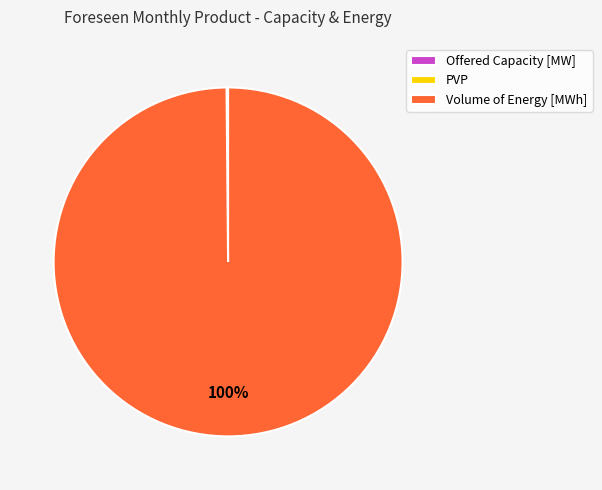

Does Volume of Energy [MWh] represent more than half of the total?

Yes